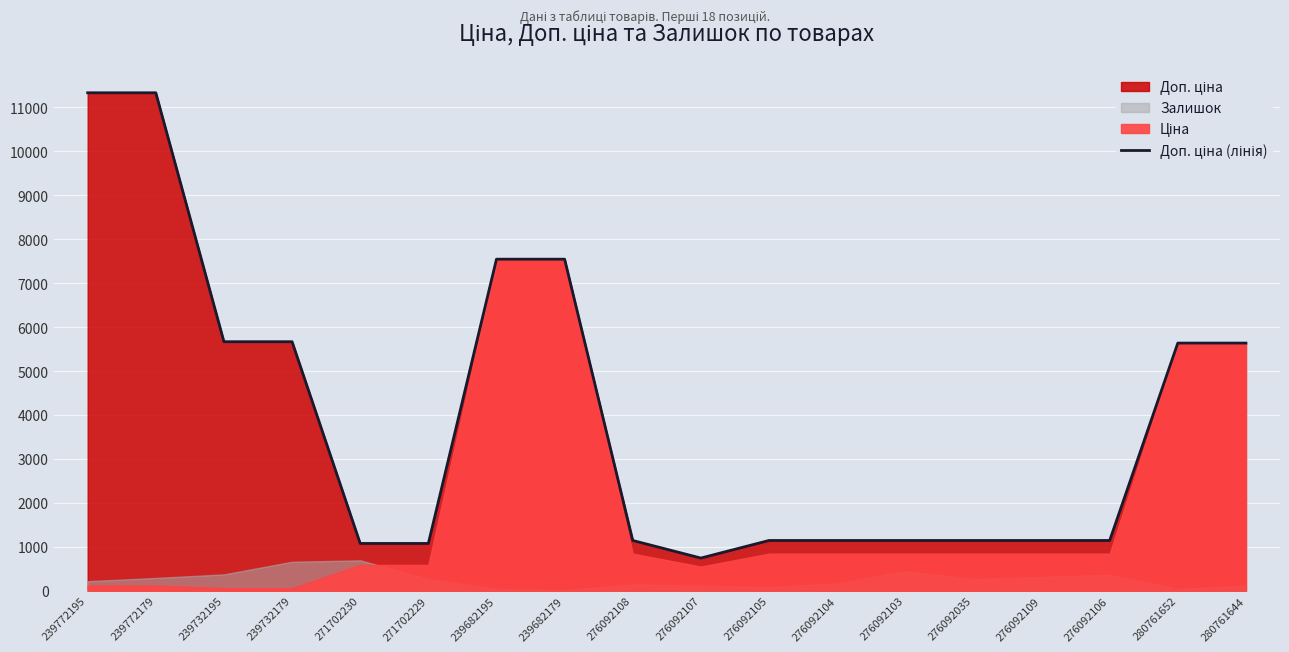

Reading left to right, list all the values displayed in this chart.

239772195=11334.0	239772179=11334.0	239732195=5667.0	239732179=5667.0	271702230=1074.5	271702229=1074.5	239682195=7545.9	239682179=7545.9	276092108=1142.1	276092107=742.0	276092105=1142.1	276092104=1142.1	276092103=1142.1	276092035=1142.1	276092109=1142.1	276092106=1142.1	280761652=5636.0	280761644=5636.0